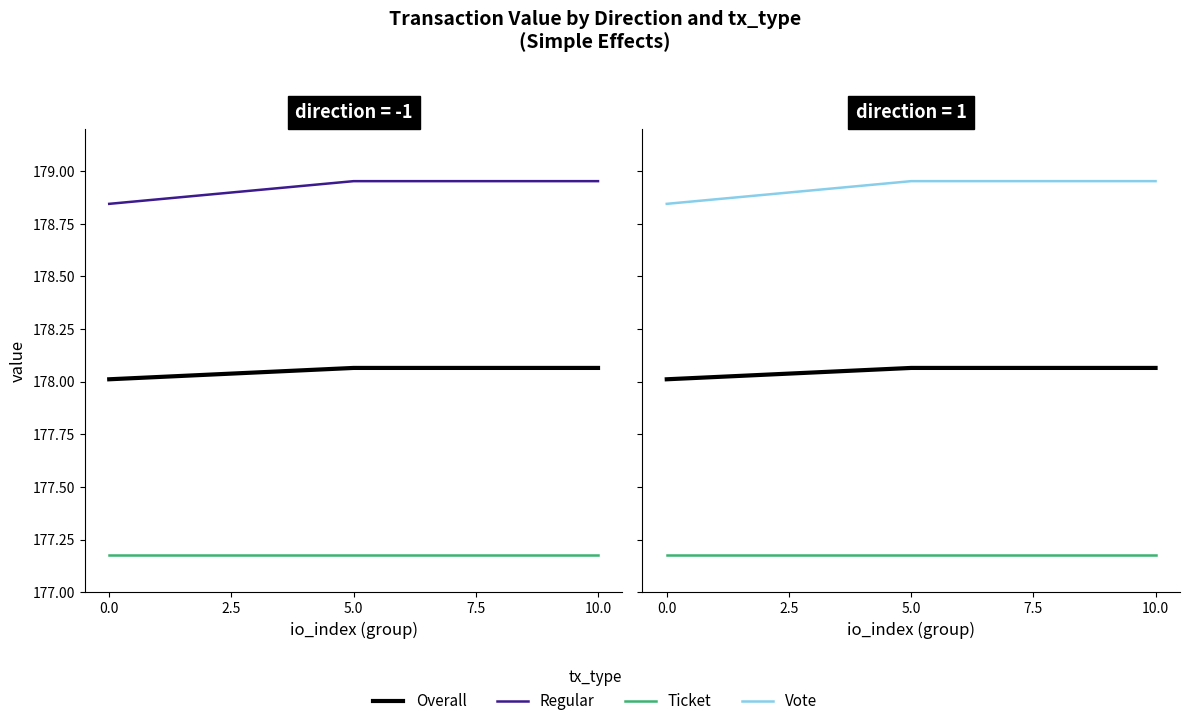

Does the chart have visible grid lines?

No